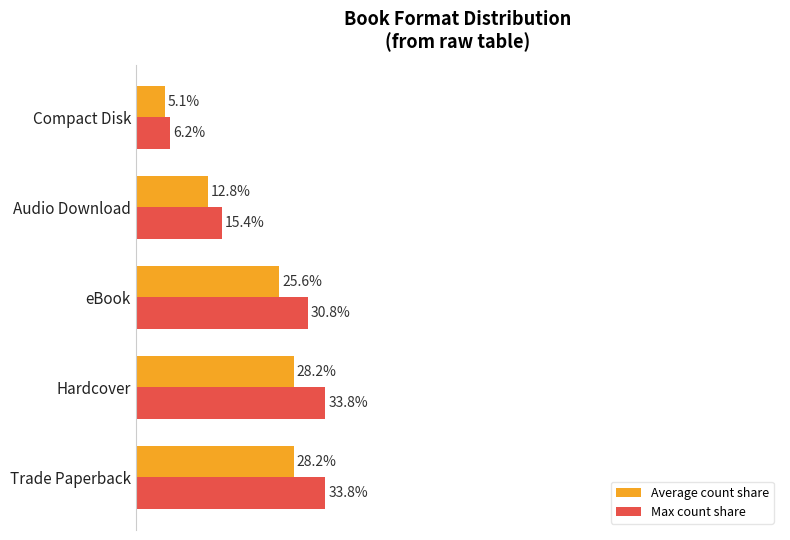

At Hardcover, list the series in order from largest to smallest.

Max count share, Average count share